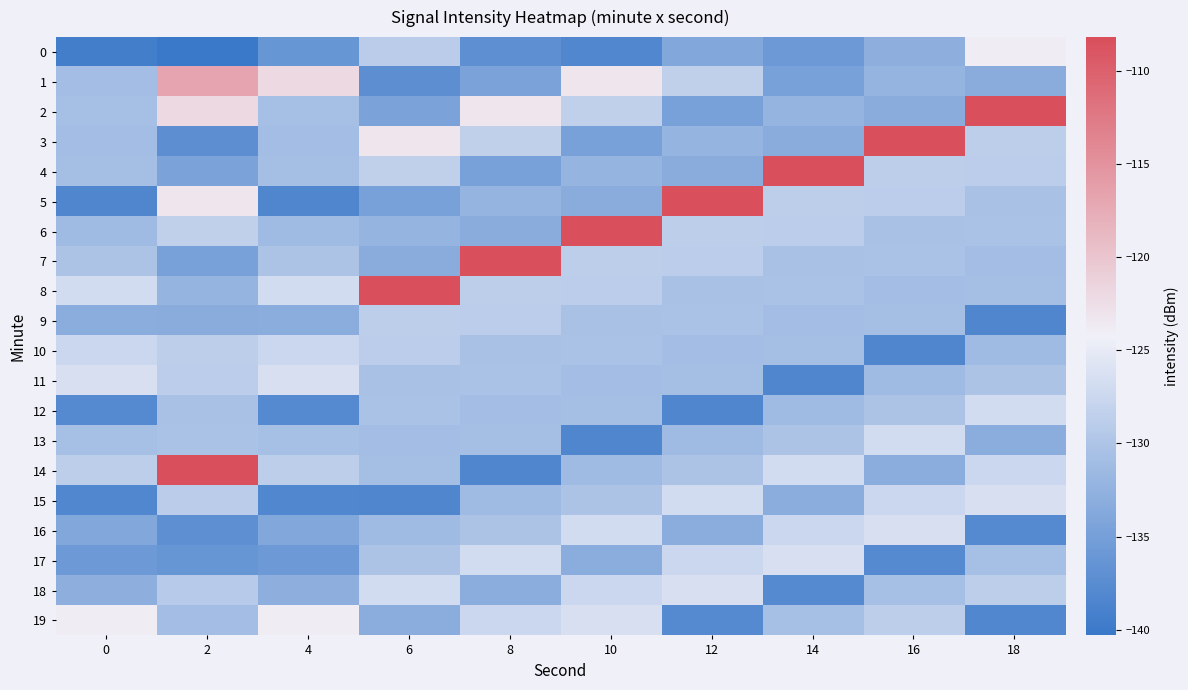

How many distinct data groups are displayed?

20